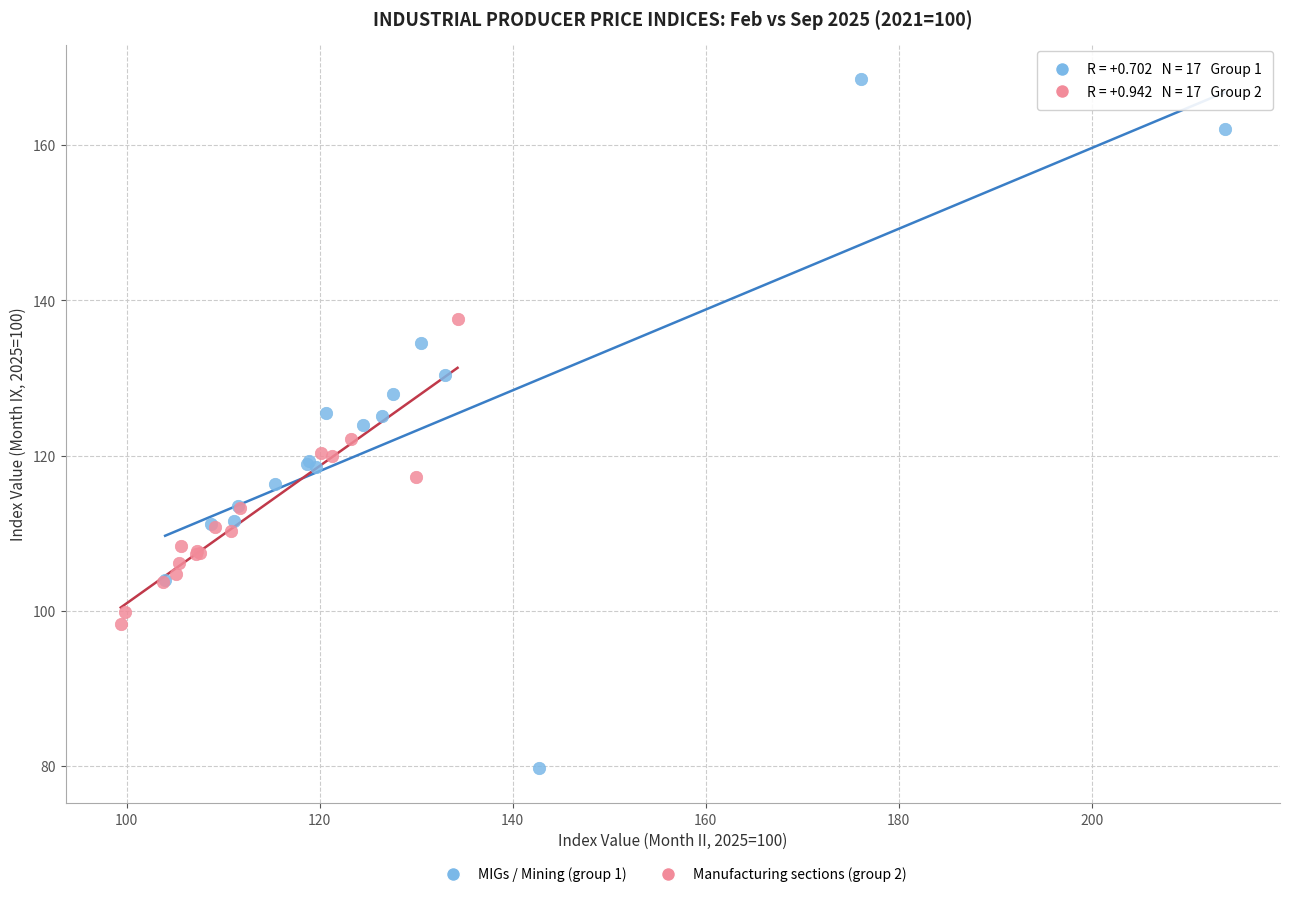

Which series contains the highest Y value?

MIGs / Mining (group 1)